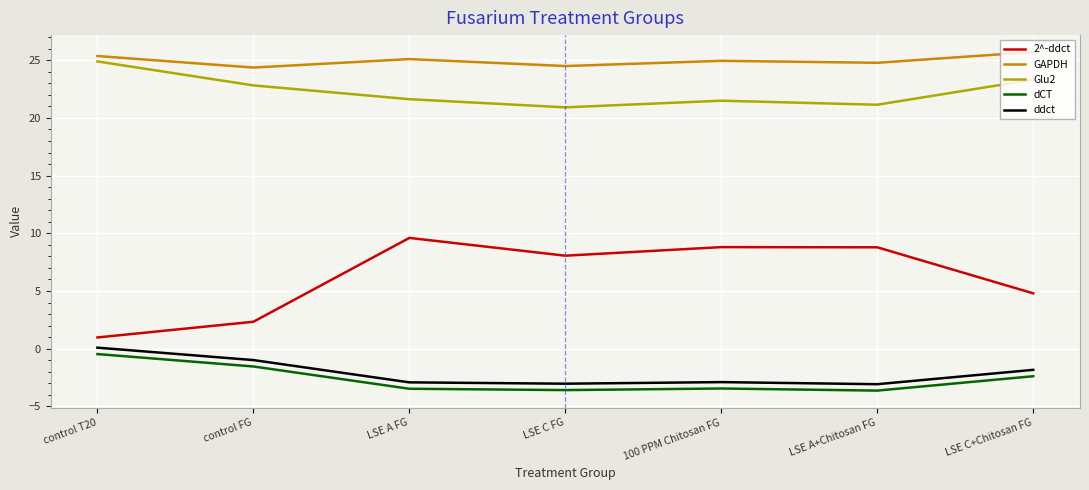

What position from the right is LSE C FG?

4